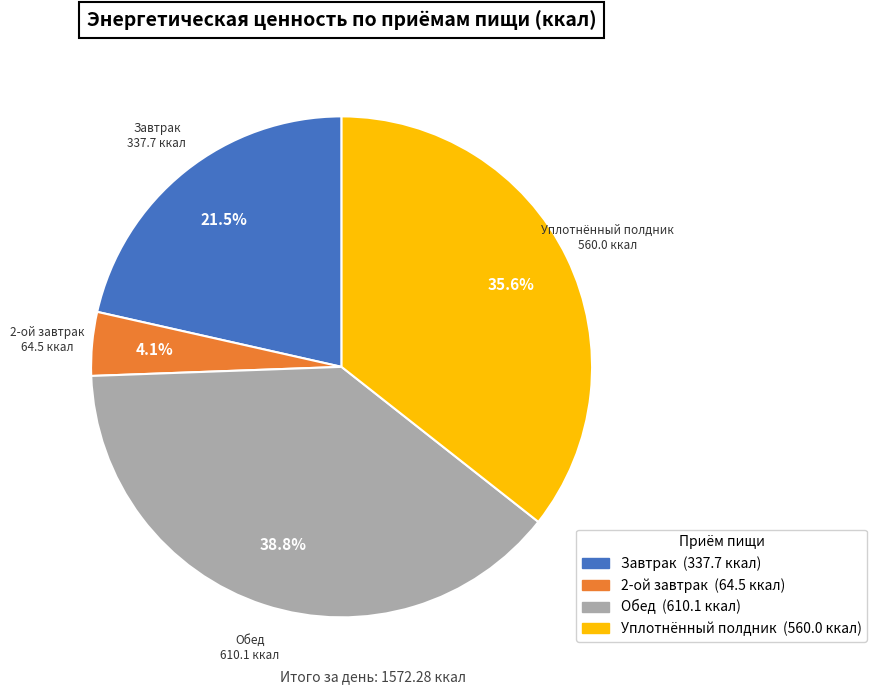

What percentage is the Уплотнённый полдник slice, to the nearest percent?

36%